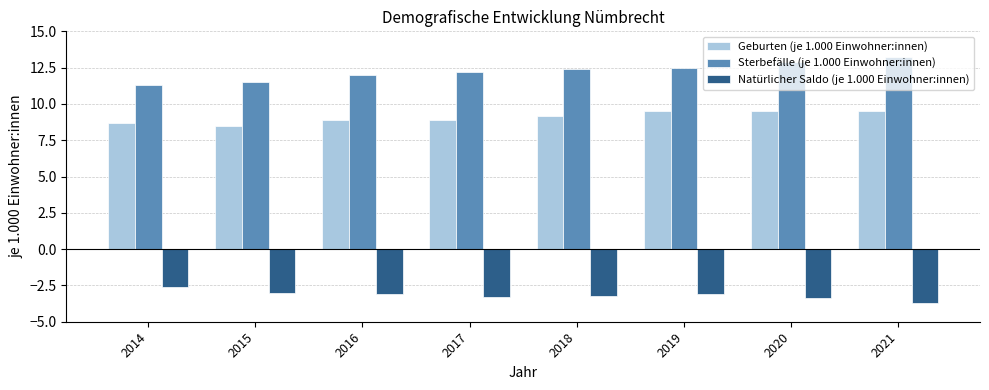

The value of Geburten (je 1.000 Einwohner:innen) at 2018 is 9.2. True or false?

True